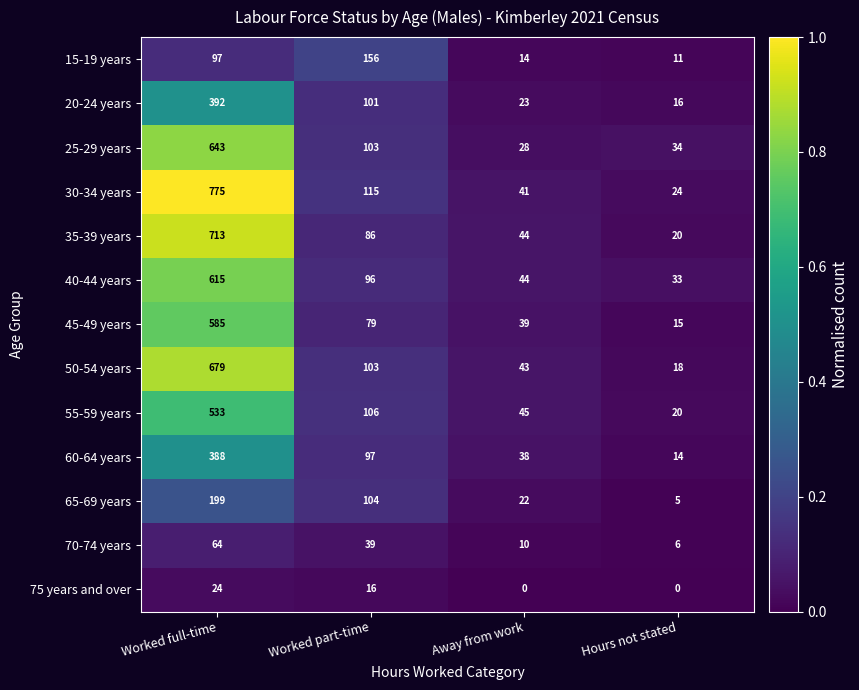

The value of 45-49 years at Worked part-time is 128. True or false?

False